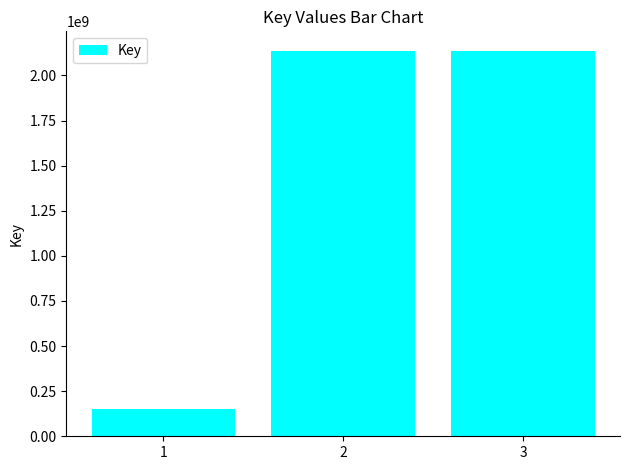

What is the approximate value at 2, to the nearest 50?

2137674500